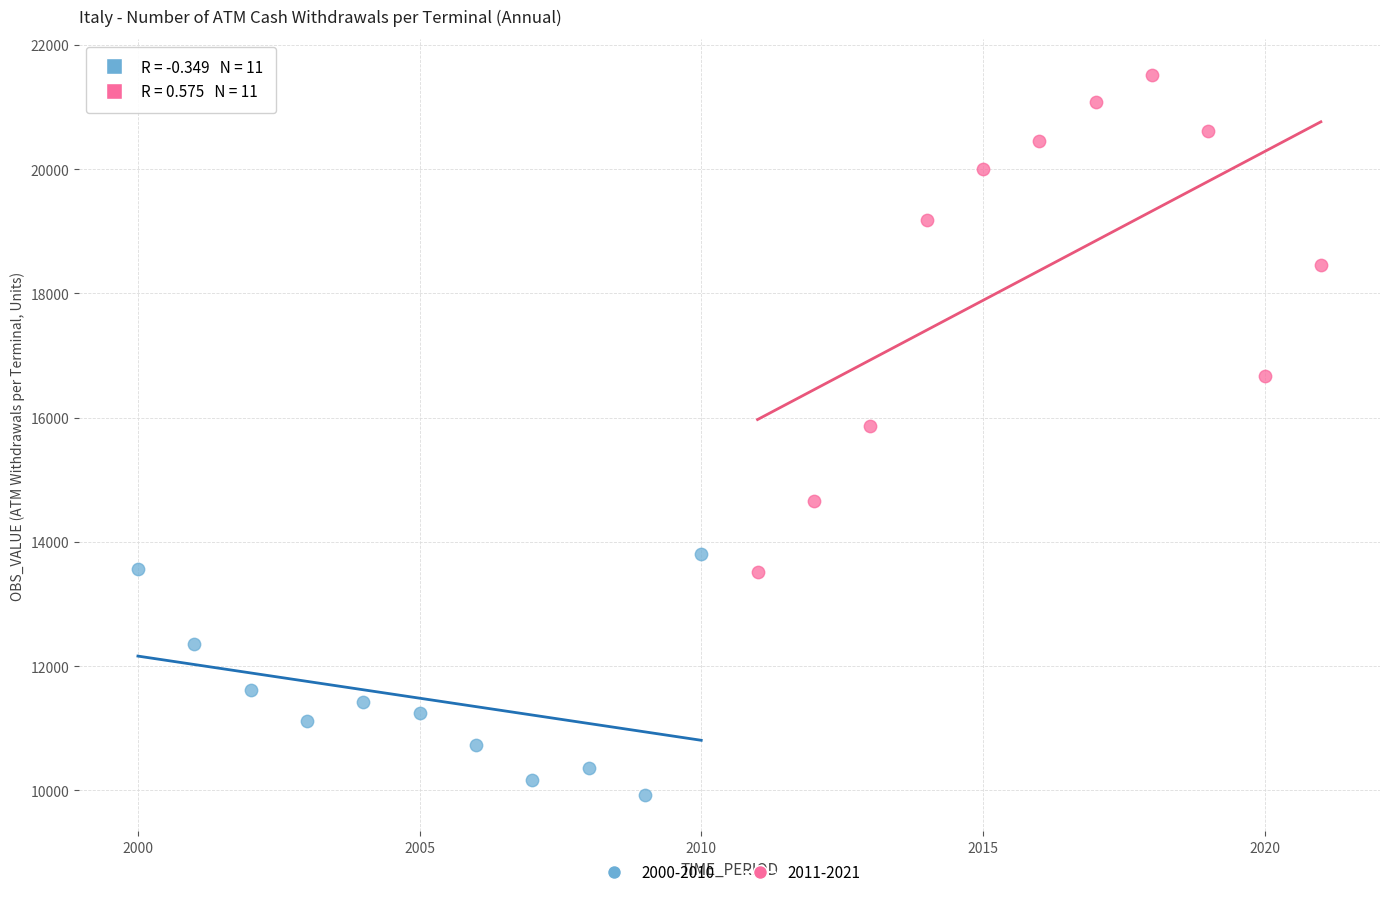

Which series contains the lowest Y value?

2000-2010